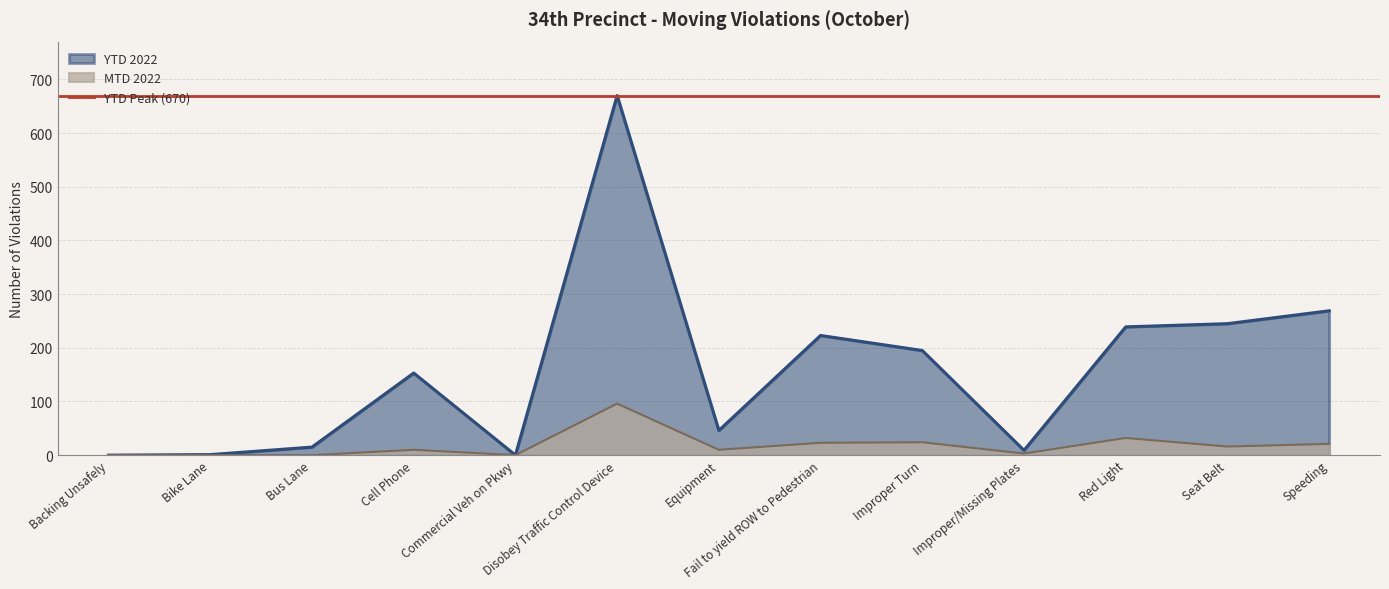

Which series changed the most between Backing Unsafely and Commercial Veh on Pkwy?

MTD 2022